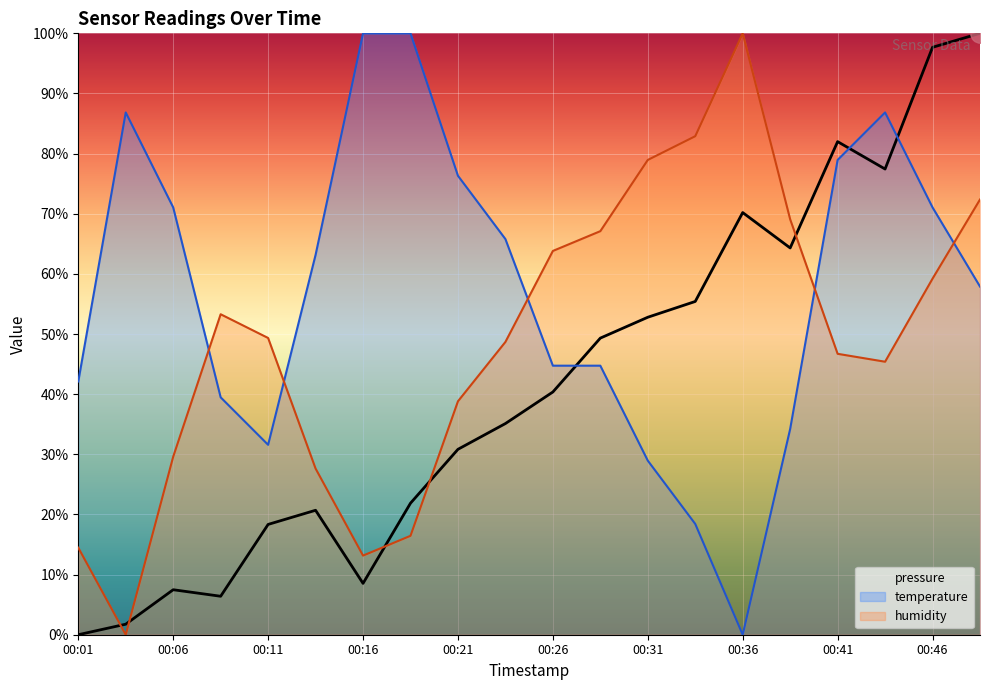

What is the sum of the temperature values at 00:38 and 00:08?

73.7